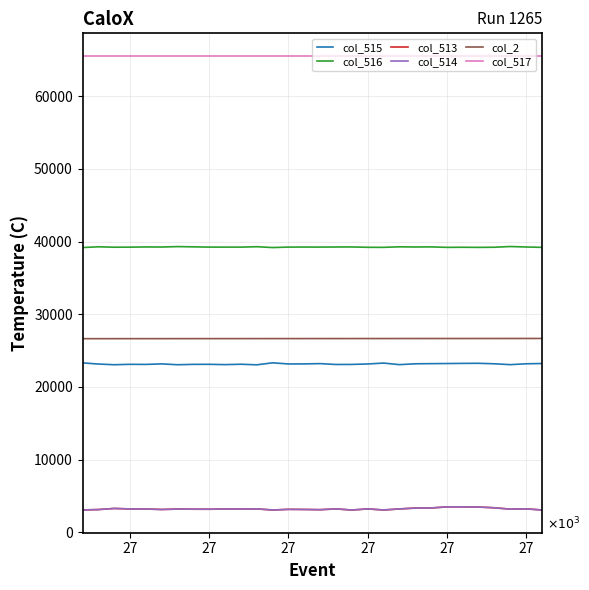

What is the value of the col_2 point at the 22nd from the left?

26653